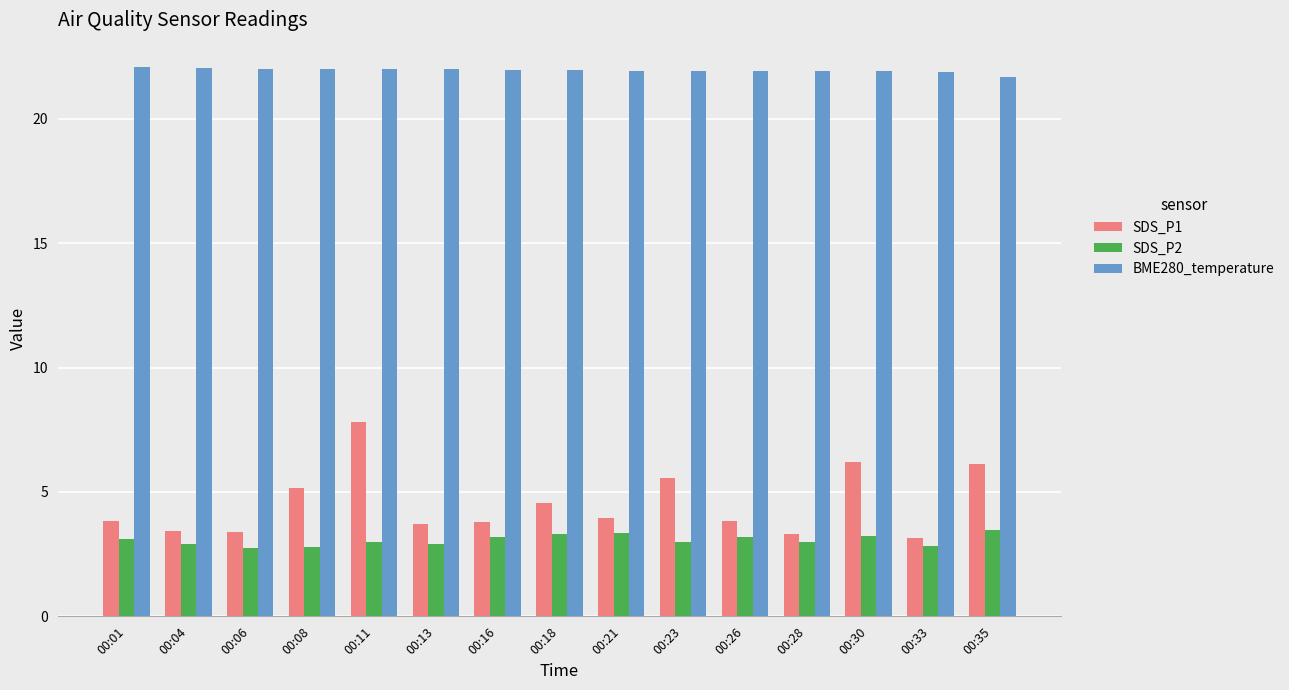

Read the SDS_P1 value at 00:26.

3.9